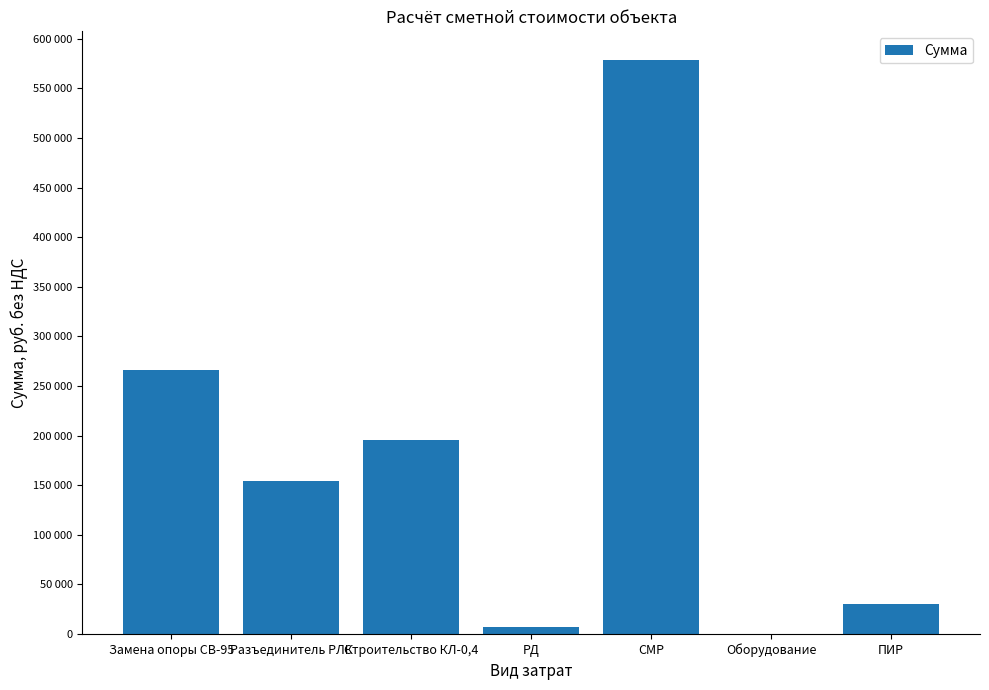

Reading left to right, transcribe all the data shown in this chart.

266489.9	153815.9	195701.5	7365.0	578525.8	0.0	30116.5